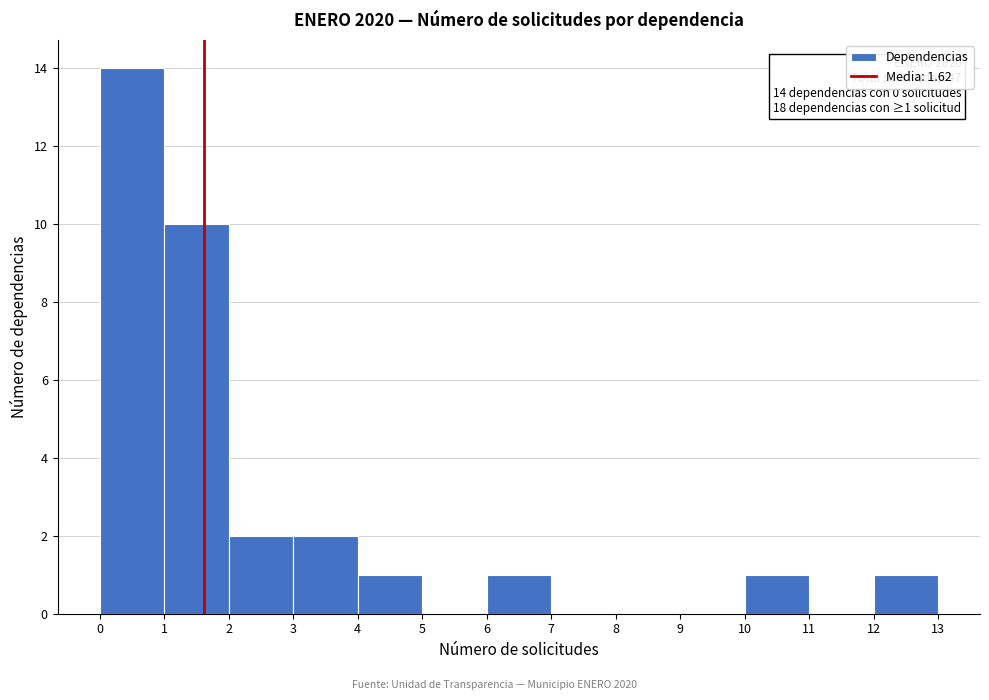

Over which range of the x-axis is the bar tallest?

0 to 1